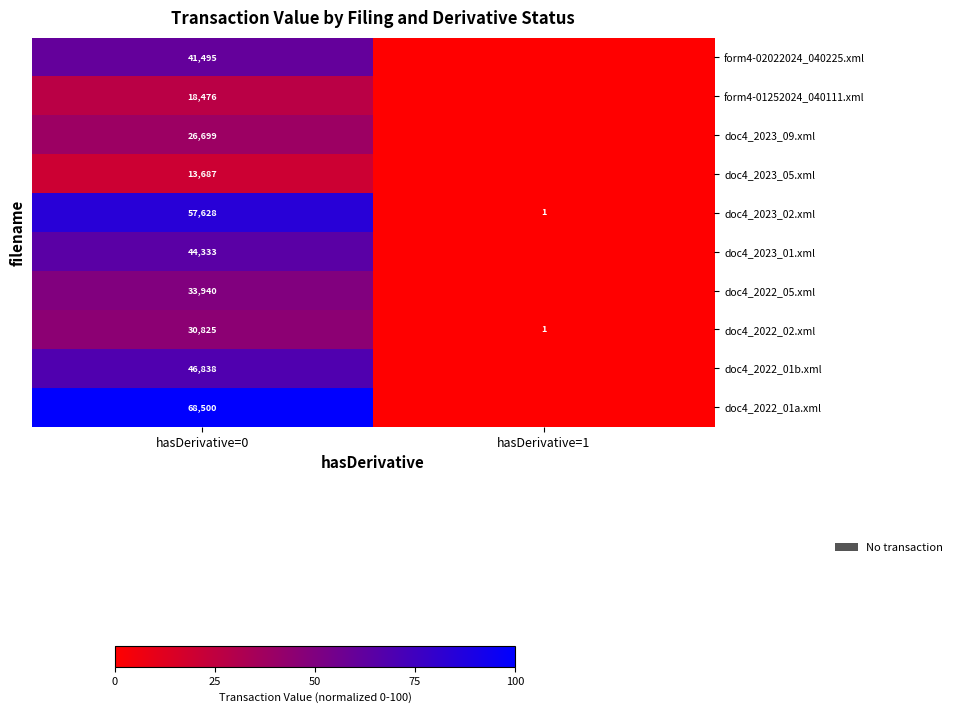

What is the average value of the doc4_2022_02.xml series?

22.5